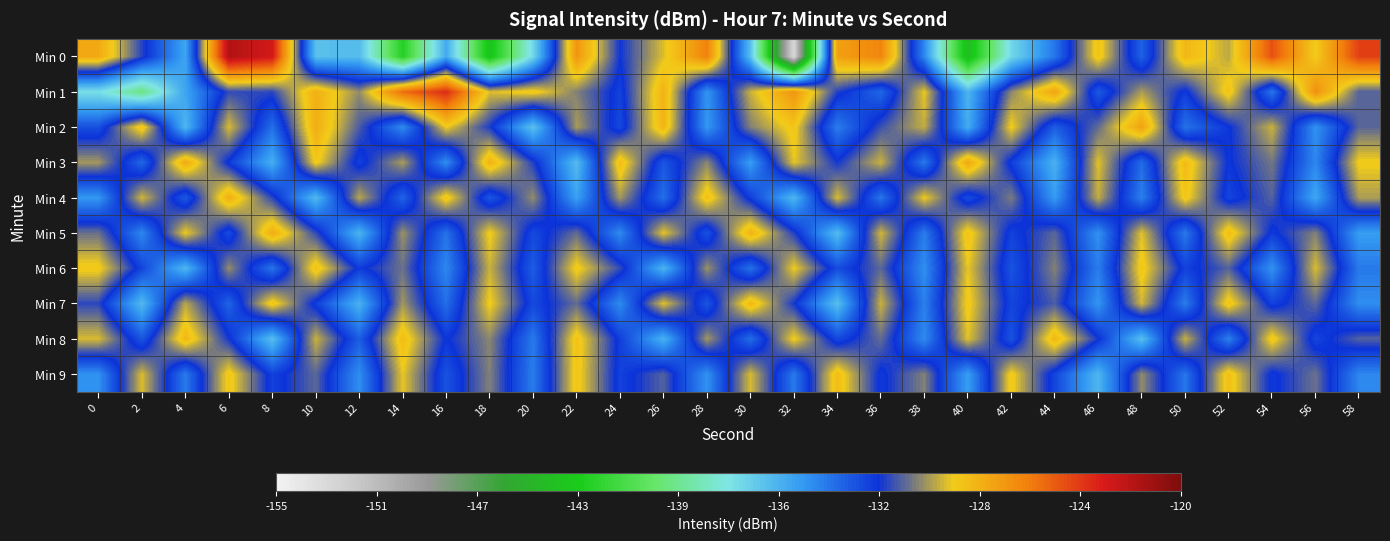

How many data points does each series have?

30